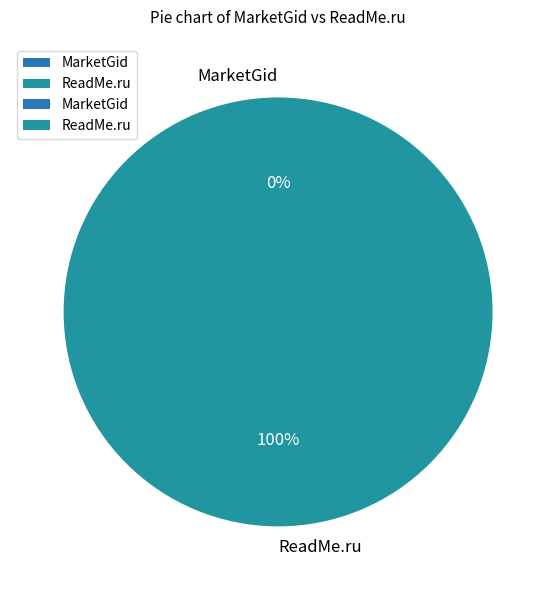

Which category has the biggest portion of the pie?

ReadMe.ru